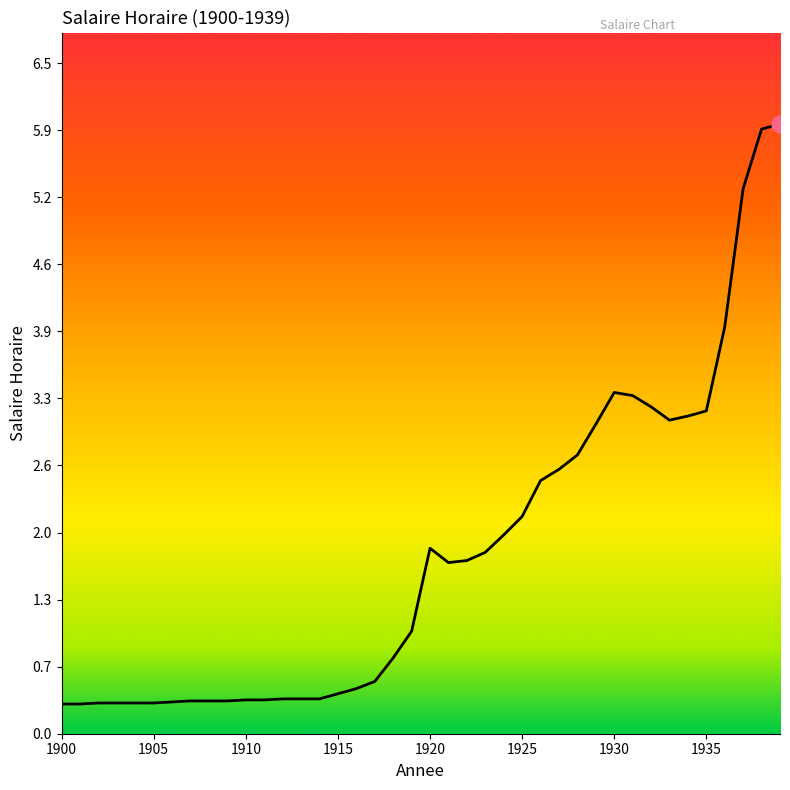

Between 1930 and 1904, which is larger?

1930